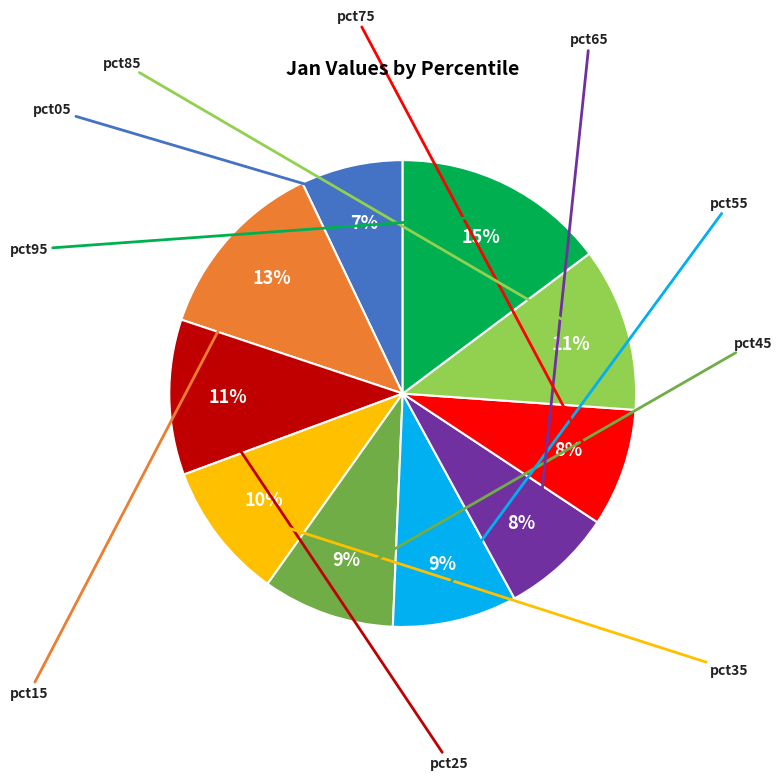

Does any single category account for the majority?

No